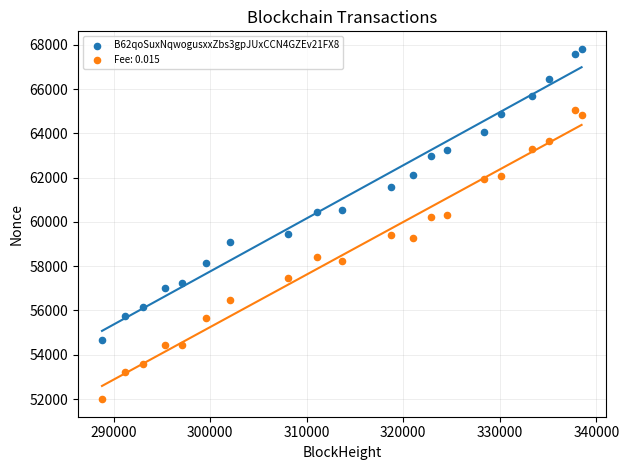

What is the X range (max minus min) for the scatter plot?

49689.0